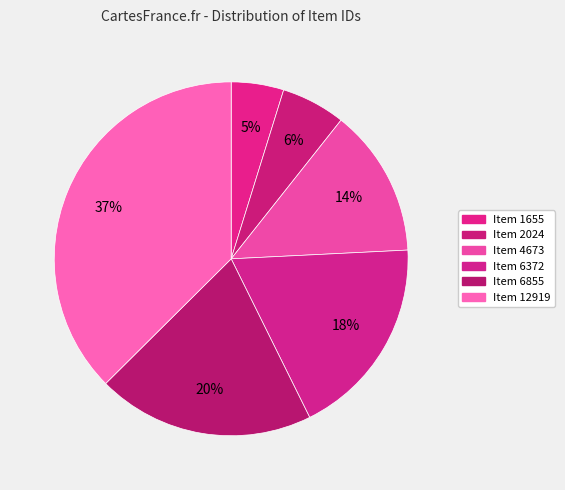

How many slices are in this pie chart?

6